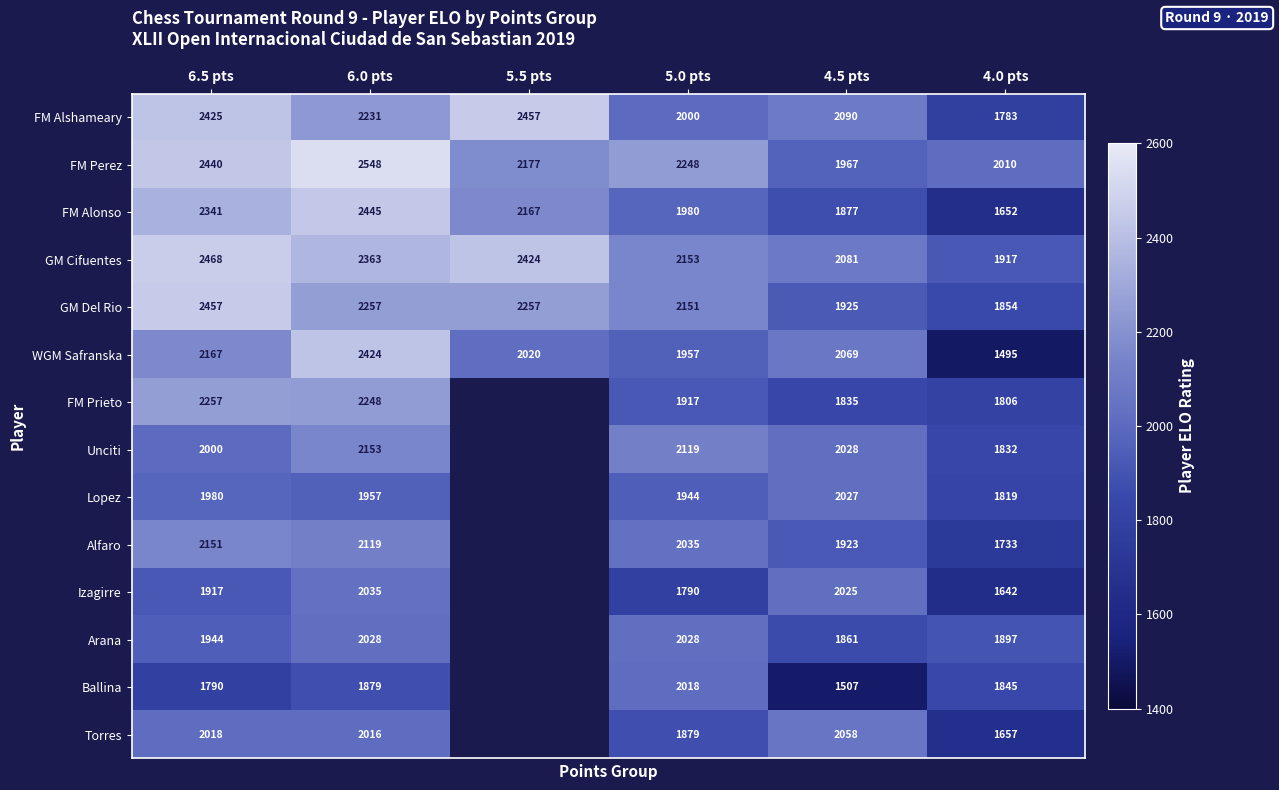

What is the difference between the highest and lowest values at 5.0 pts?

458